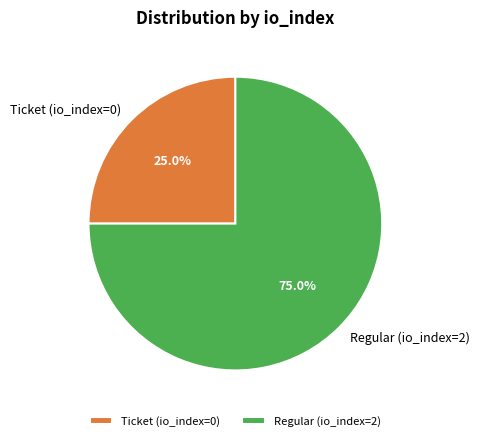

Does any single category account for the majority?

Yes